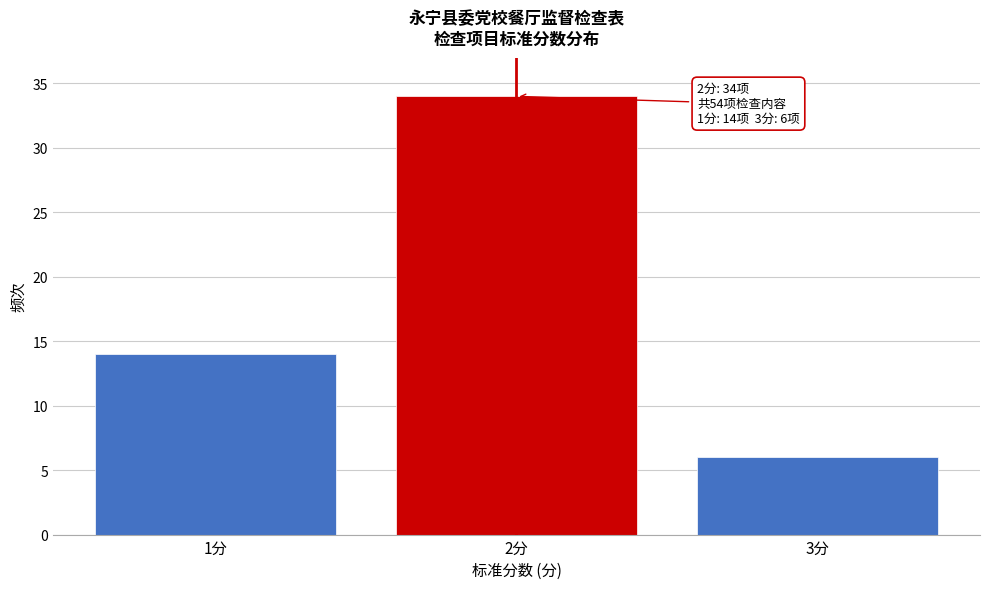

Which range on the x-axis has the tallest bar?

1.5 to 2.5